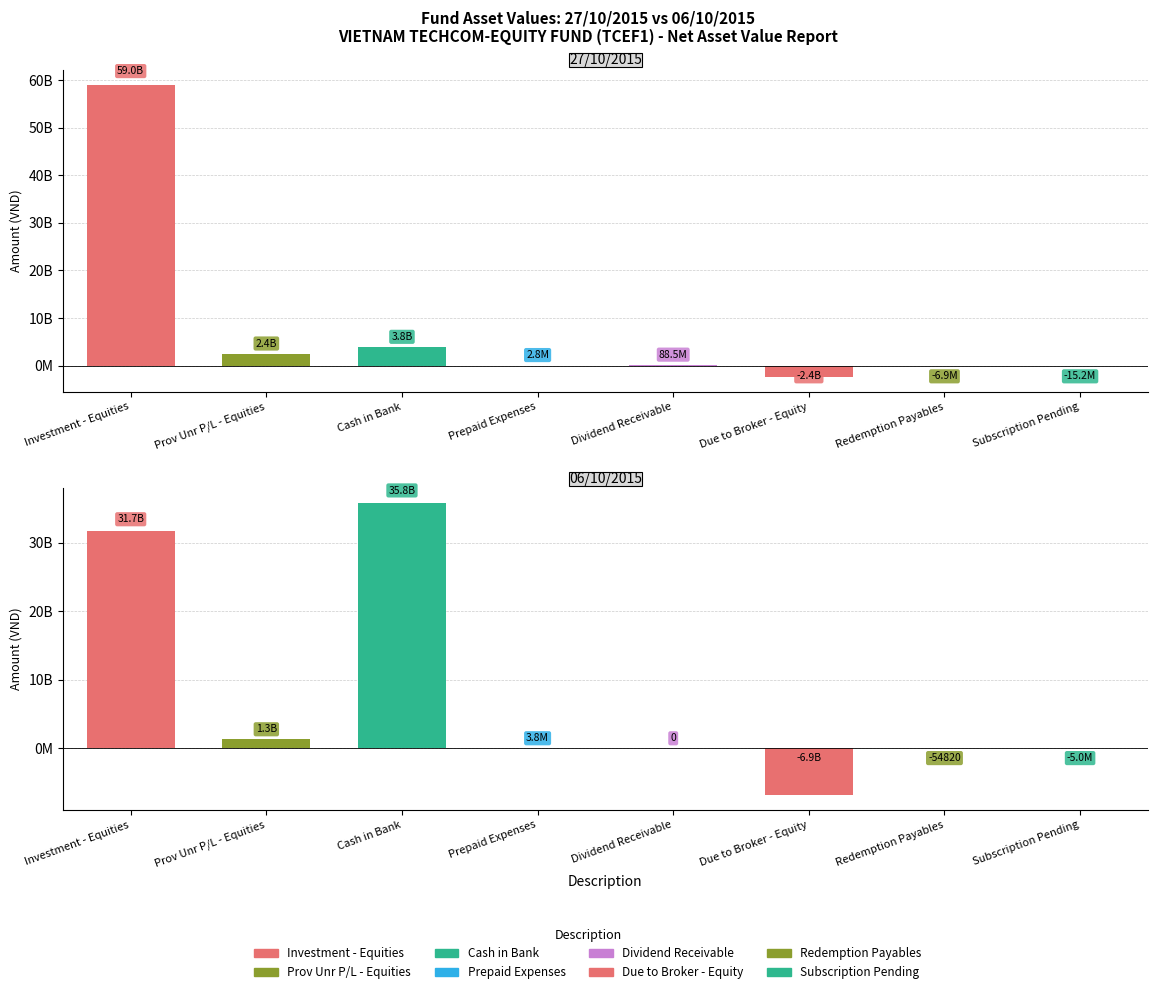

What is the approximate value of 27/10/2015 at Due to Broker - Equity, to the nearest 10?

-2377350680